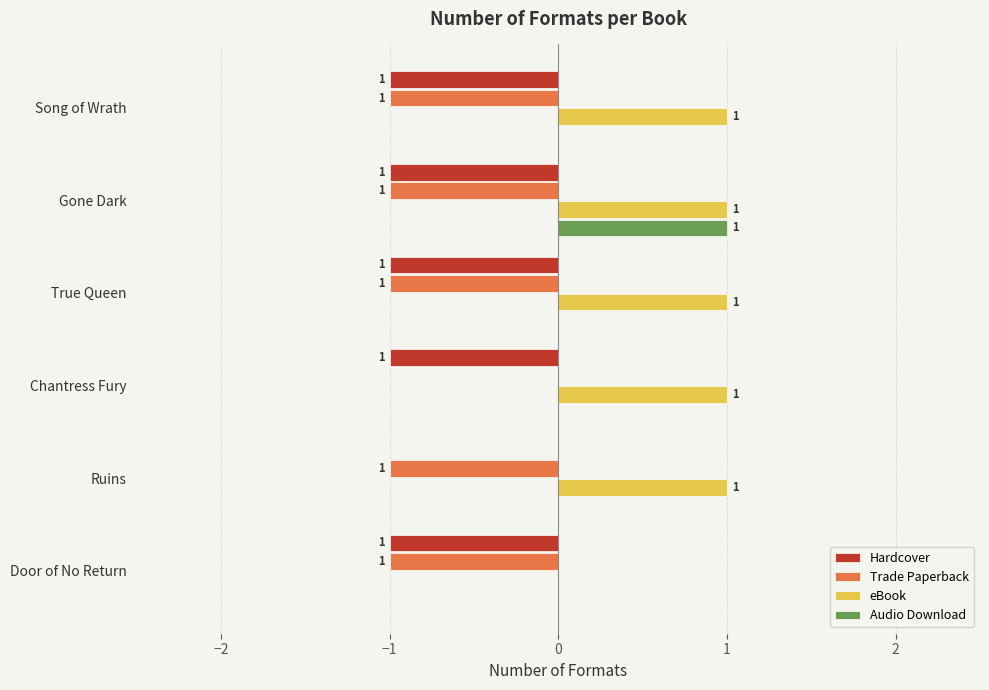

Is the value of Hardcover at True Queen greater than the value of eBook at Song of Wrath?

No